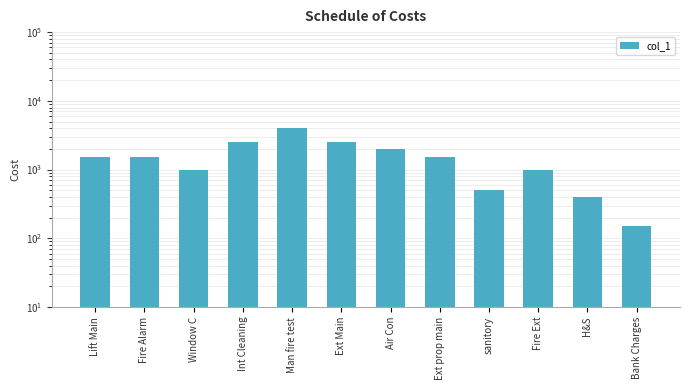

What is the change in value from Ext prop main to H&S?

-1100